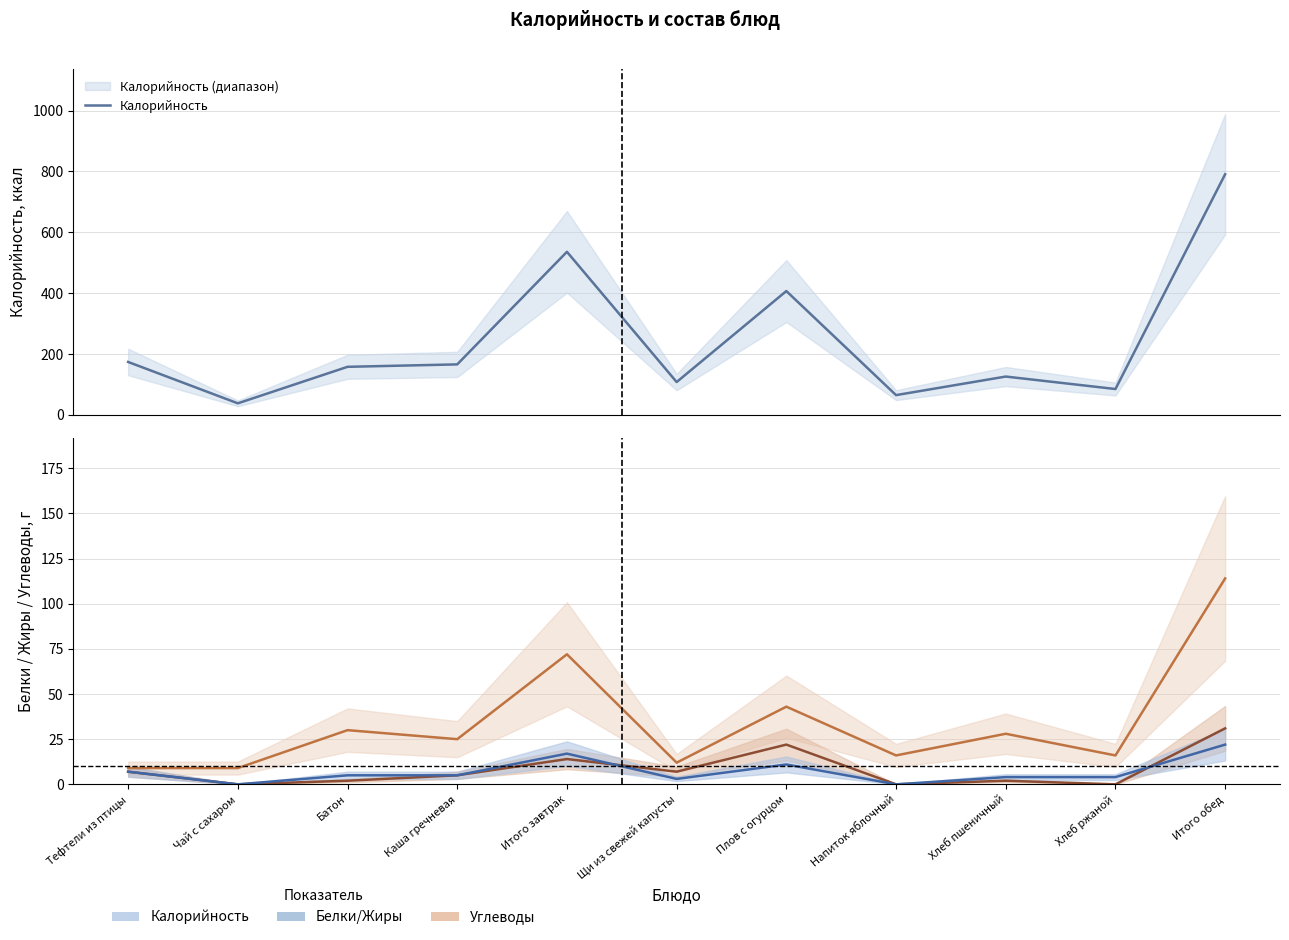

The Калорийность series shows 174 at Тефтели из птицы. True or false?

True